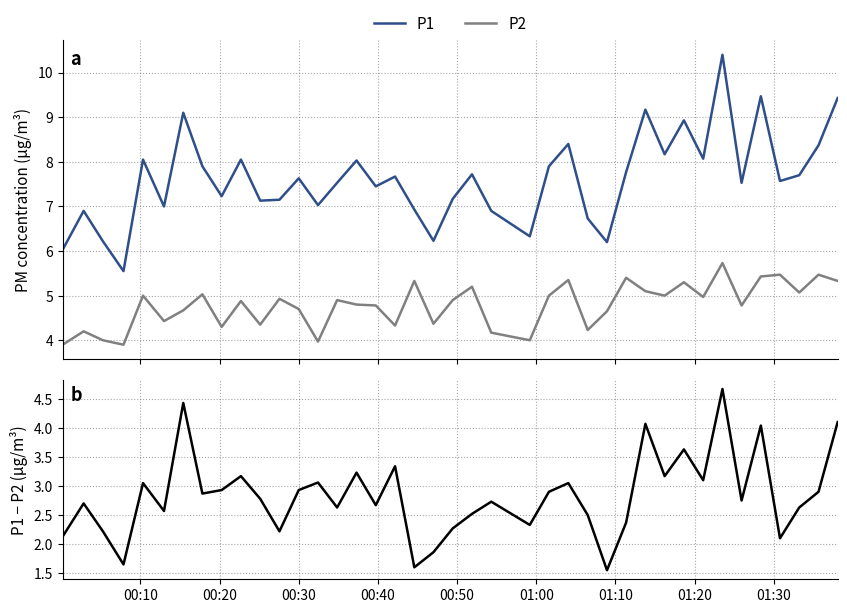

True or false: P1 and P2 intersect in this chart.

False